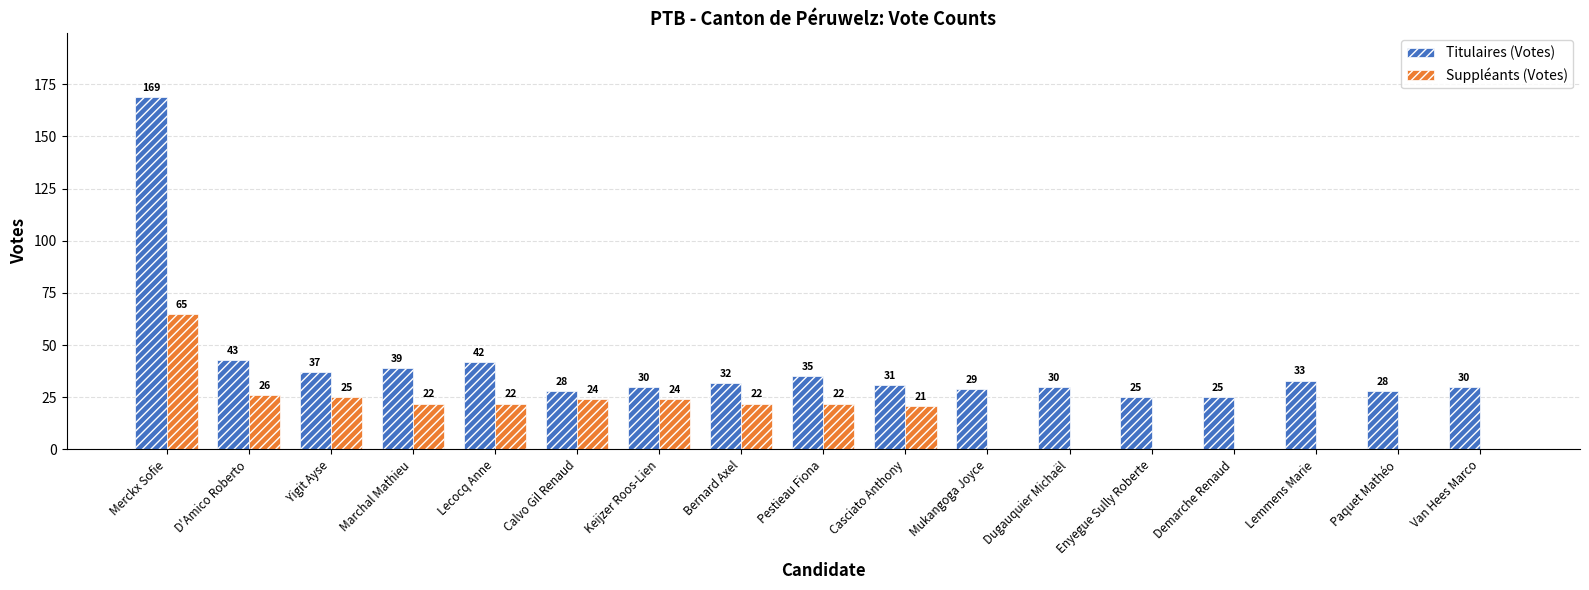

At which category is the sum across all series the highest?

Merckx Sofie